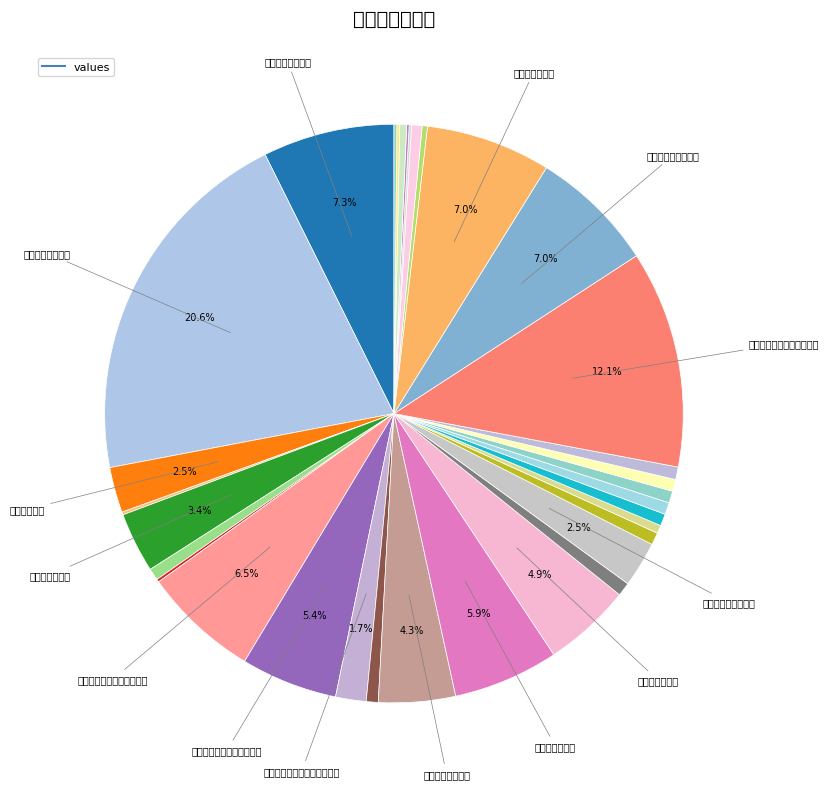

How many slices are in this pie chart?

33